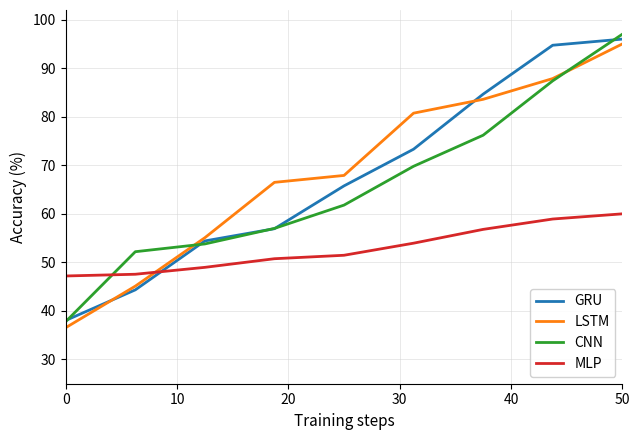

What is the average value of the GRU series?

67.6